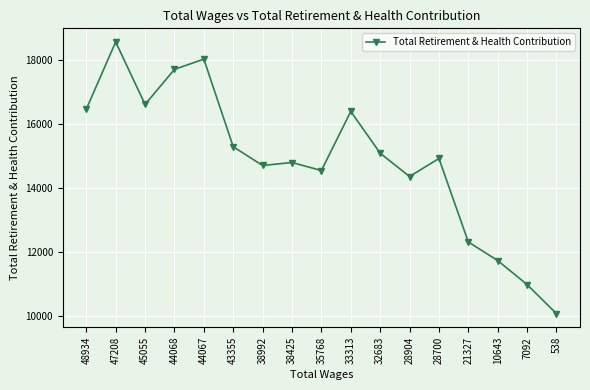

Which label corresponds to the smallest value in the chart?

538